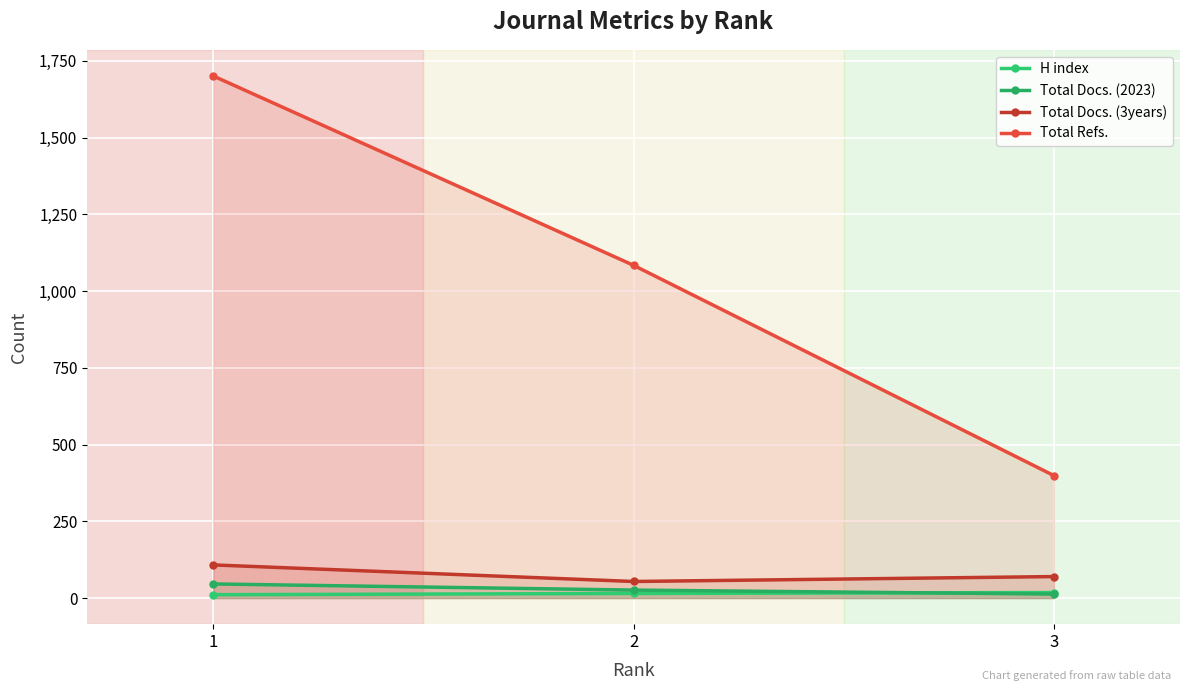

How many H index values are between 11 and 18?

3